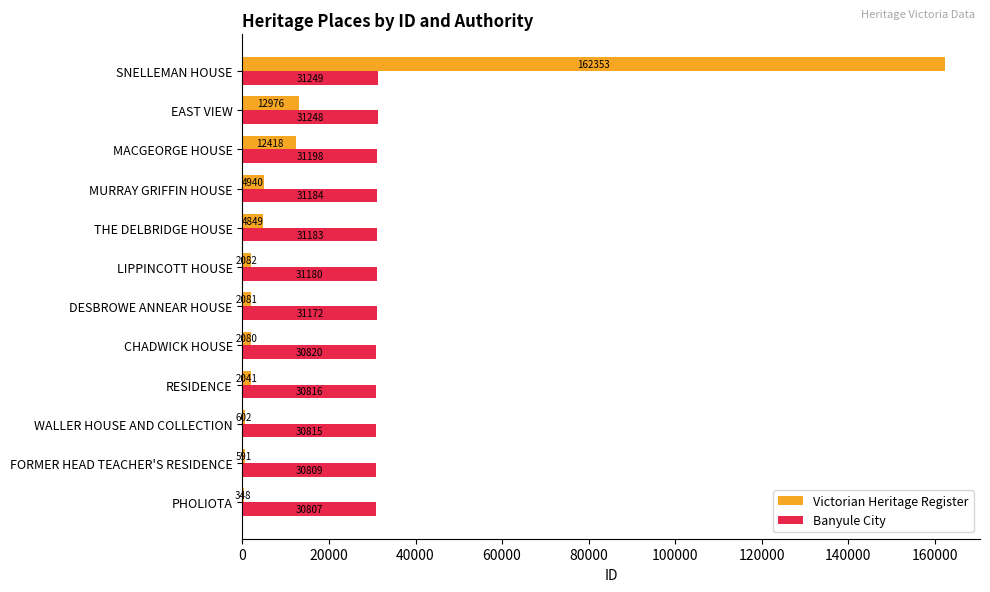

What value does the Banyule City series have at MURRAY GRIFFIN HOUSE, to the nearest 50?

31200